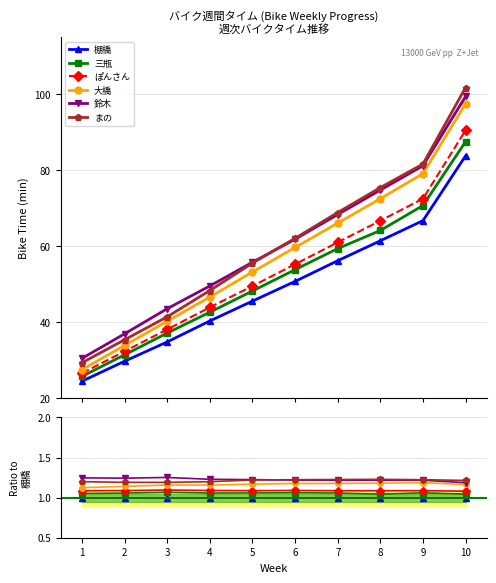

True or false: 大橋 and ぽんさん cross at least once.

False